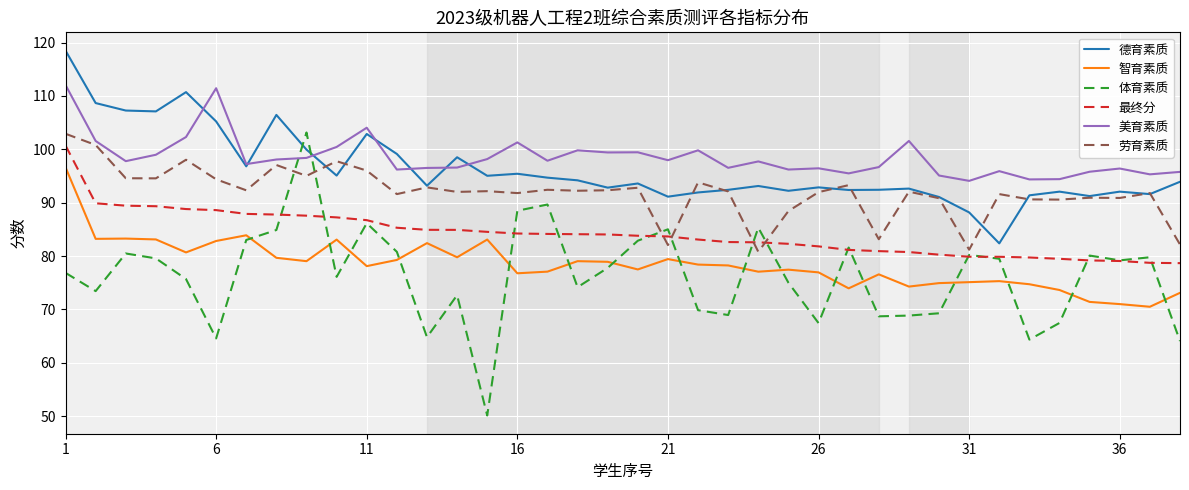

What is the minimum value for 美育素质?

94.1